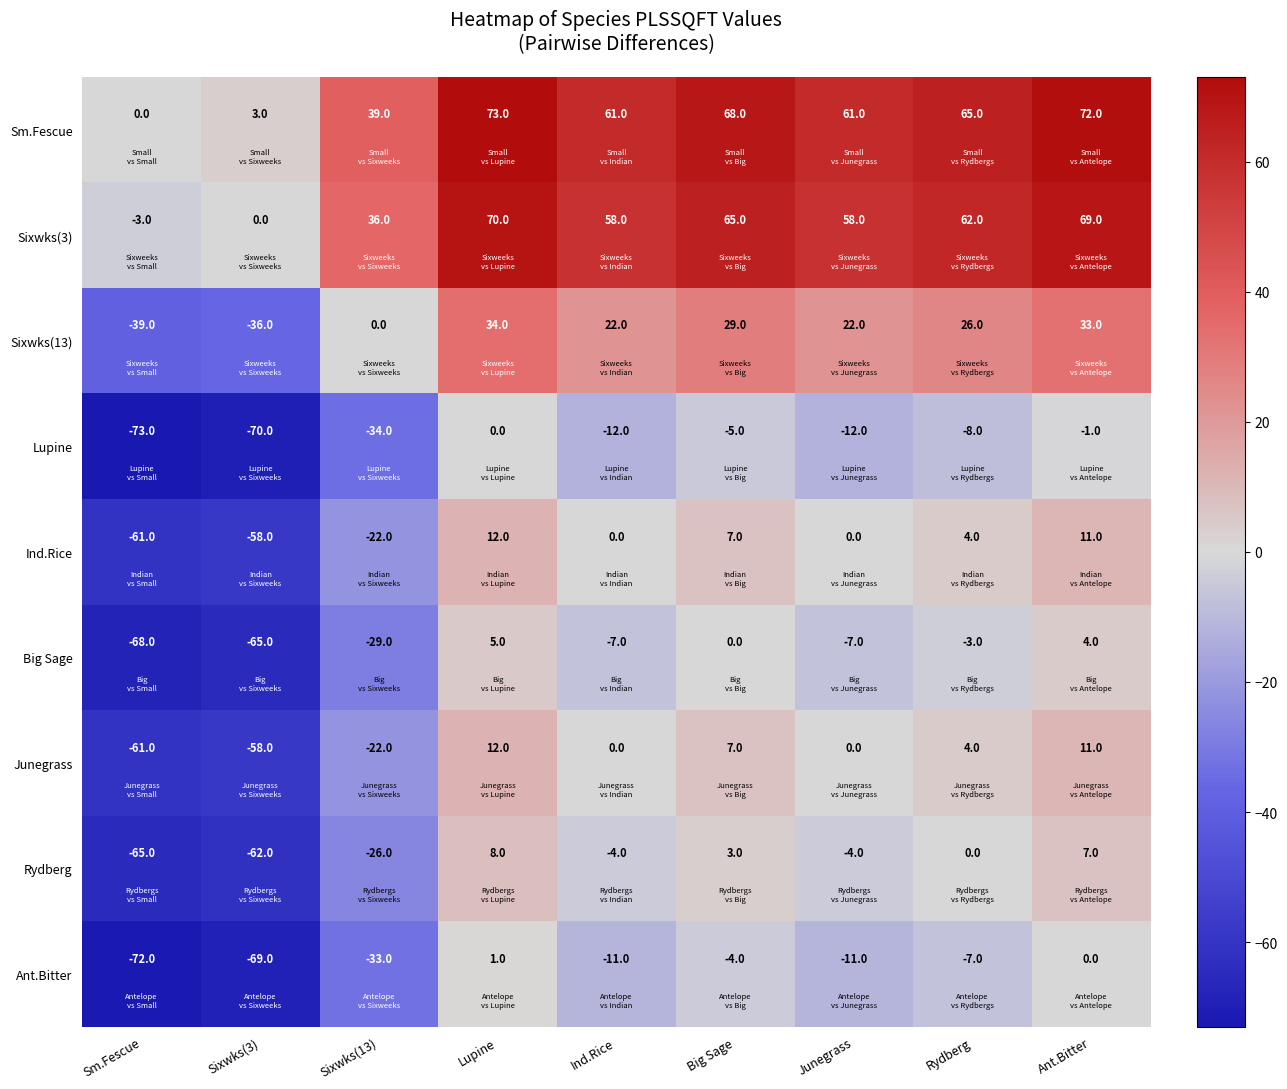

Where does the Sixwks(3) series first go above 58?

Lupine